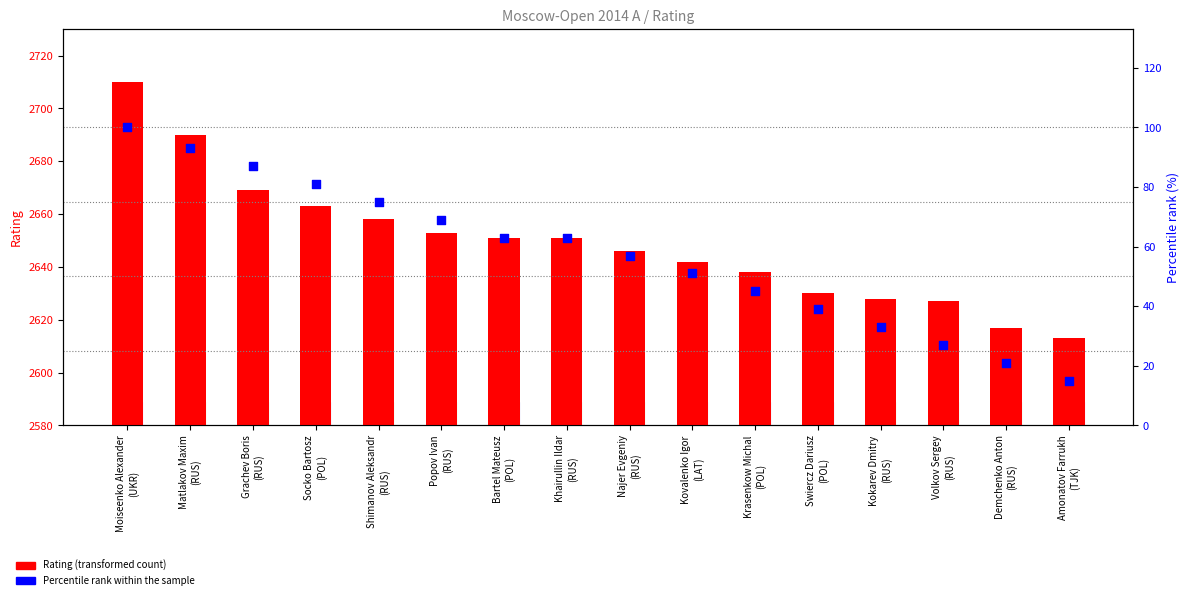

Which series contains the highest Y value?

Rating